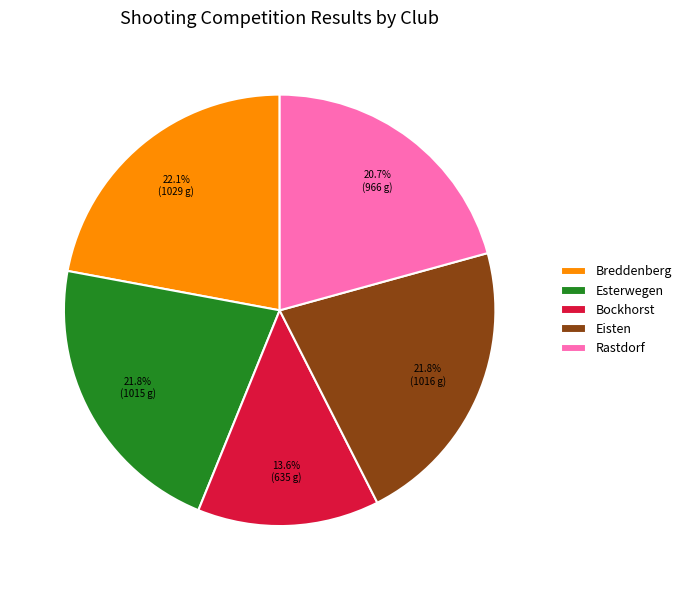

To the nearest percent, what portion does Bockhorst represent?

14%